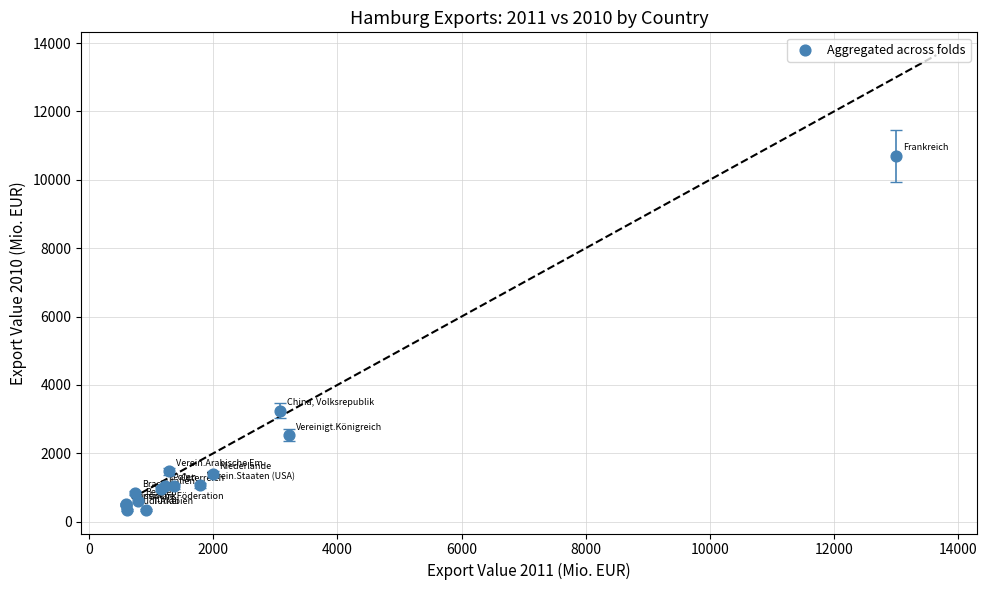

What Y value in the scatter plot is closest to 5520?

3248.7